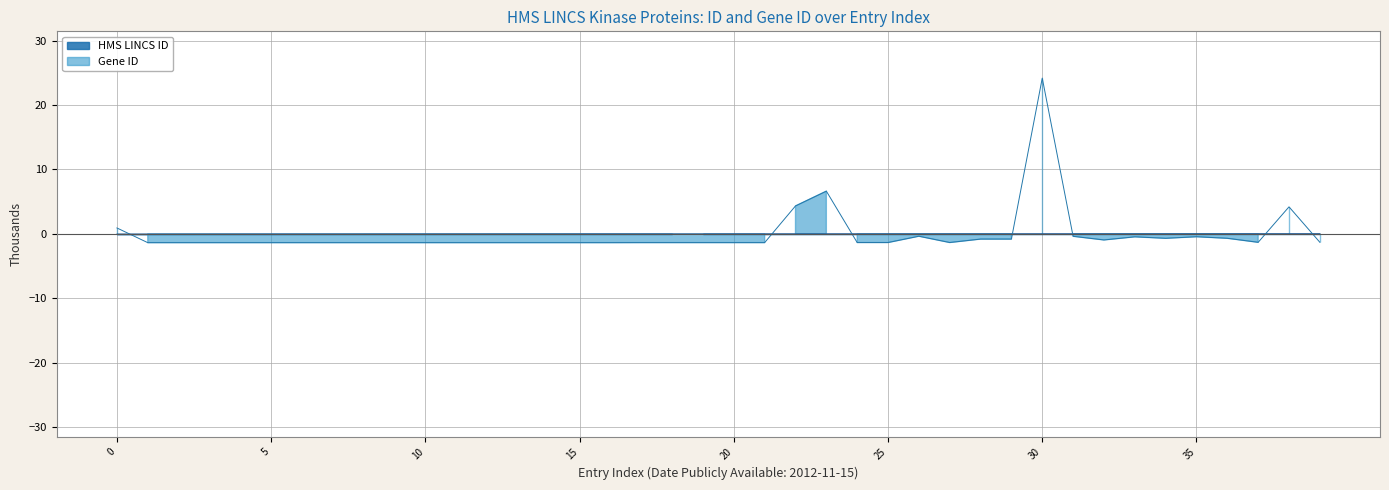

Reading right to left, extract all data points from this chart.

HMS LINCS ID: 0.0	0.0	0.0	0.0	0.0	0.0	0.0	0.0	0.0	0.0	0.0	0.0	0.0	0.0	0.0	0.0	0.0	0.0	0.0	0.0	0.0	-0.0	-0.0	-0.0	-0.0	-0.0	-0.0	-0.0	-0.0	-0.0	-0.0	-0.0	-0.0	-0.0	-0.0	-0.0	-0.0	-0.0	-0.0	-0.0
Gene ID: -1.3	4.2	-1.3	-0.7	-0.4	-0.7	-0.4	-0.9	-0.4	24.2	-0.8	-0.8	-1.3	-0.4	-1.3	-1.3	6.6	4.3	-1.3	-1.3	-1.3	-1.3	-1.3	-1.3	-1.3	-1.3	-1.3	-1.3	-1.3	-1.3	-1.3	-1.3	-1.3	-1.3	-1.3	-1.3	-1.3	-1.3	-1.3	0.9